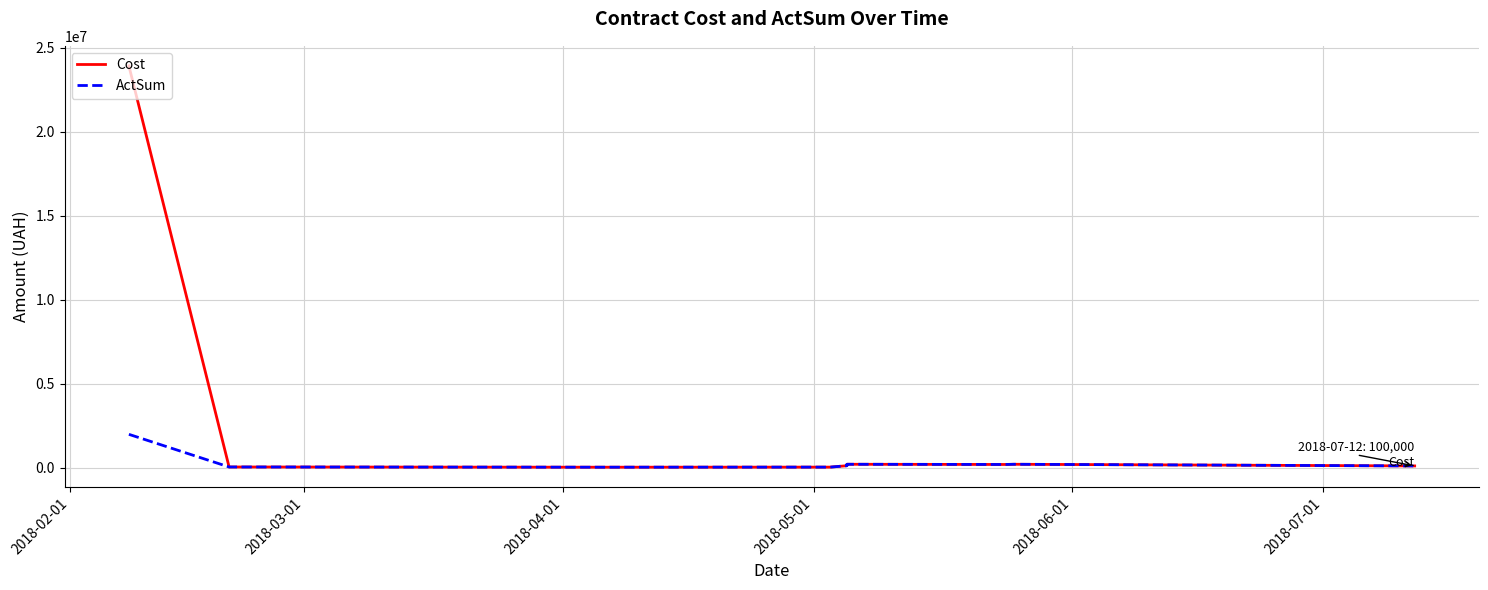

What is the lowest value of the ActSum series?

24443.0